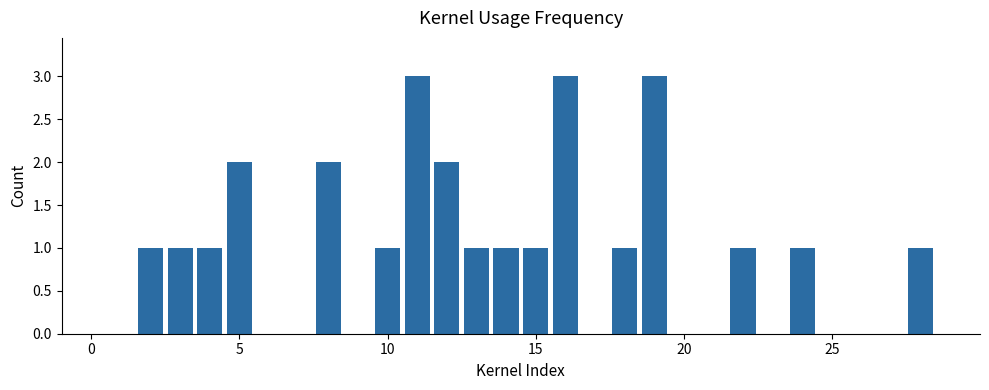

What is the maximum value shown in the chart?

3